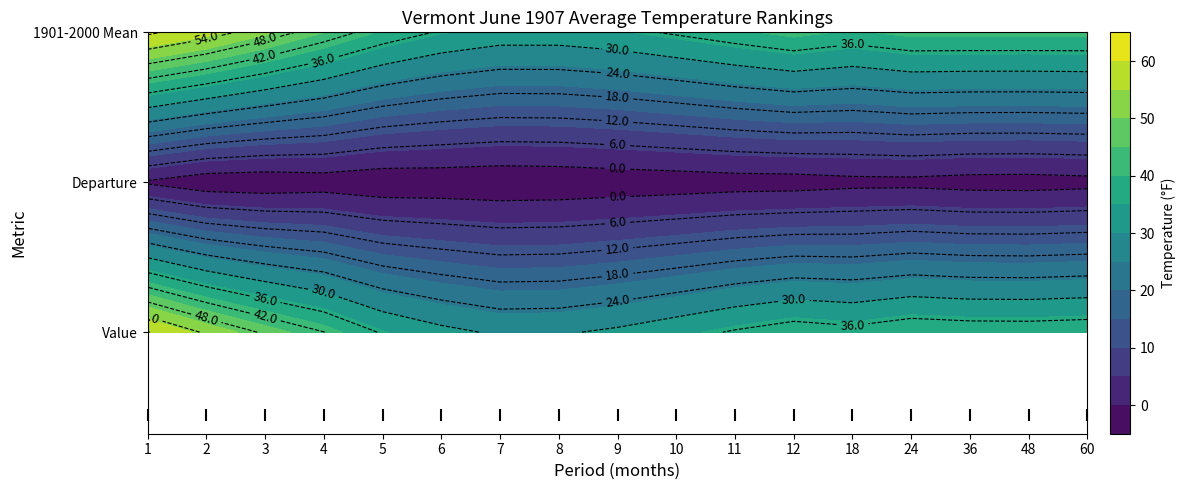

True or false: Departure has a value of -3.0 at 3.

True